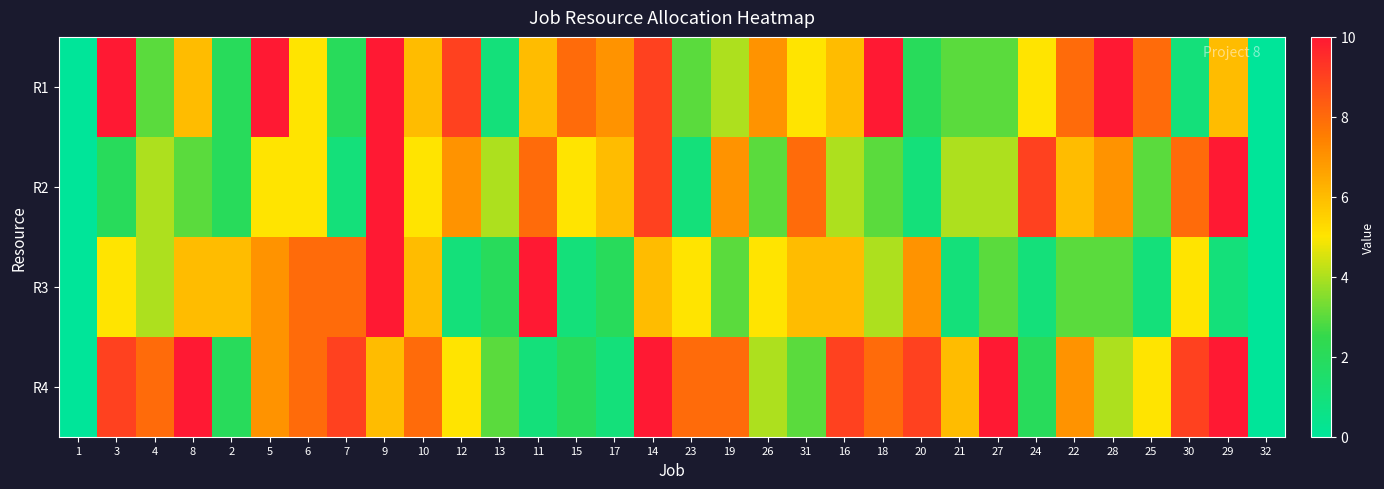

Which series changed the most between 3 and 26?

R4